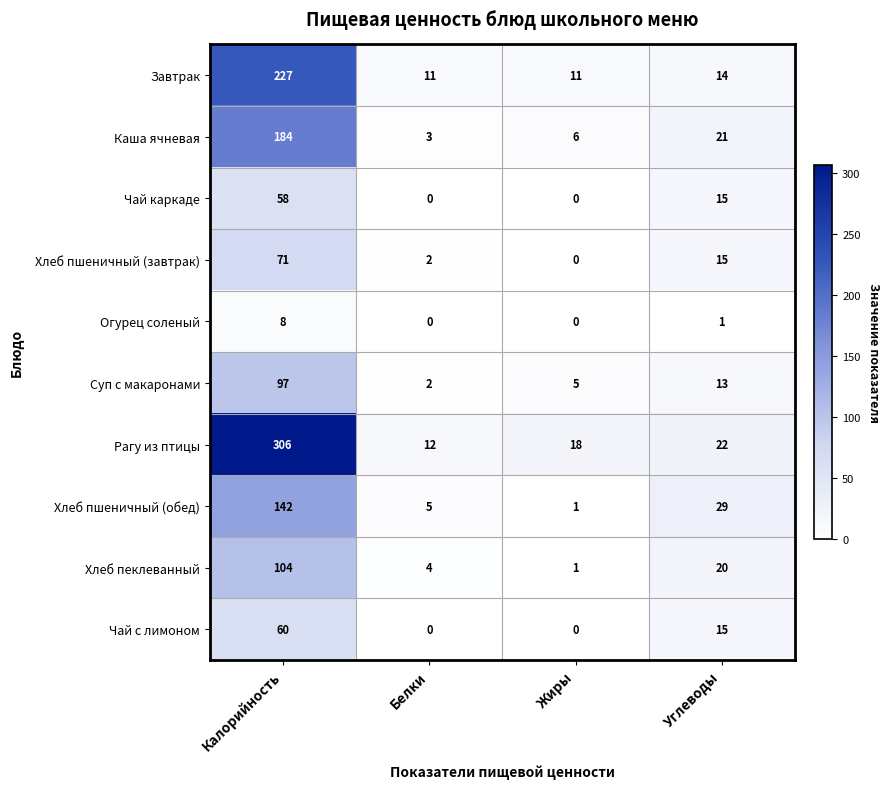

List the series in order of their peak value, lowest first.

Огурец соленый, Чай каркаде, Чай с лимоном, Хлеб пшеничный (завтрак), Суп с макаронами, Хлеб пеклеванный, Хлеб пшеничный (обед), Каша ячневая, Завтрак, Рагу из птицы